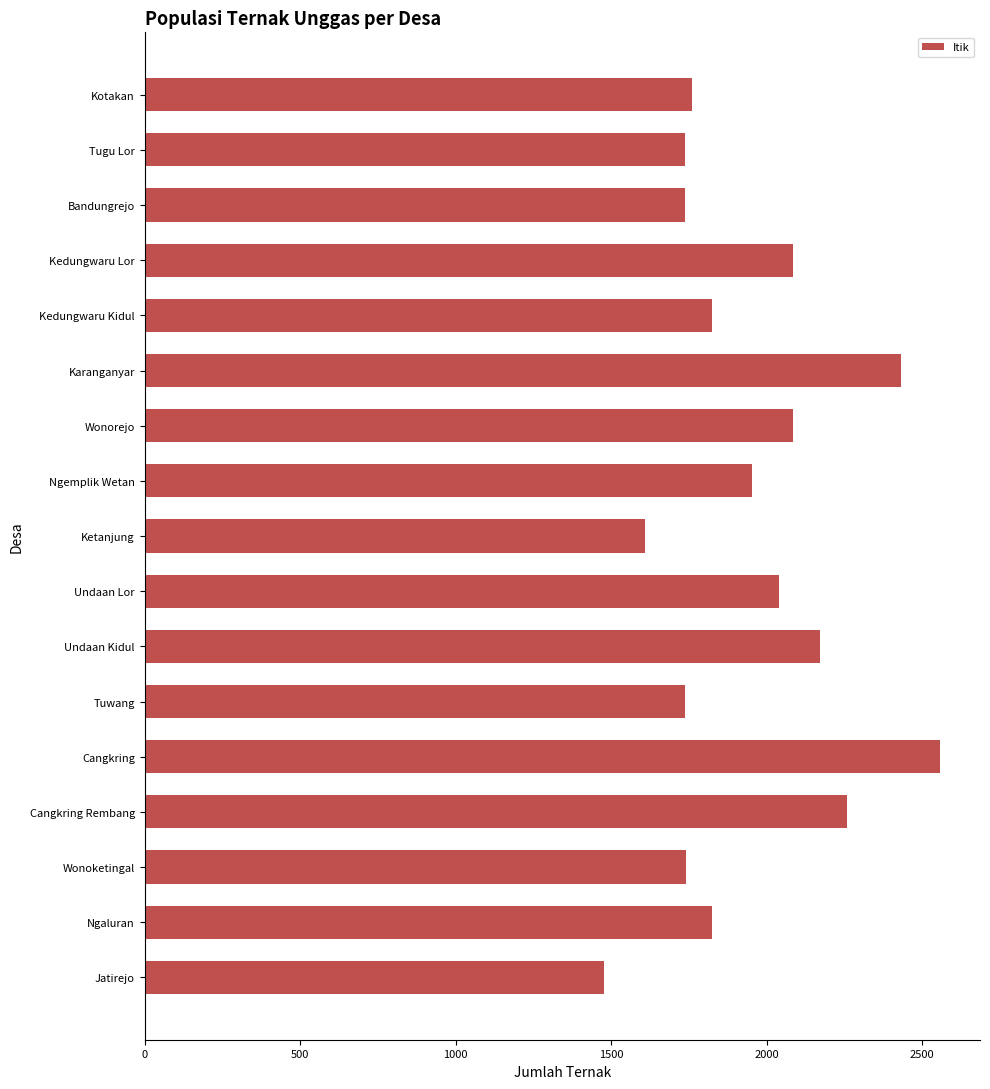

What is the maximum value shown in the chart?

2558